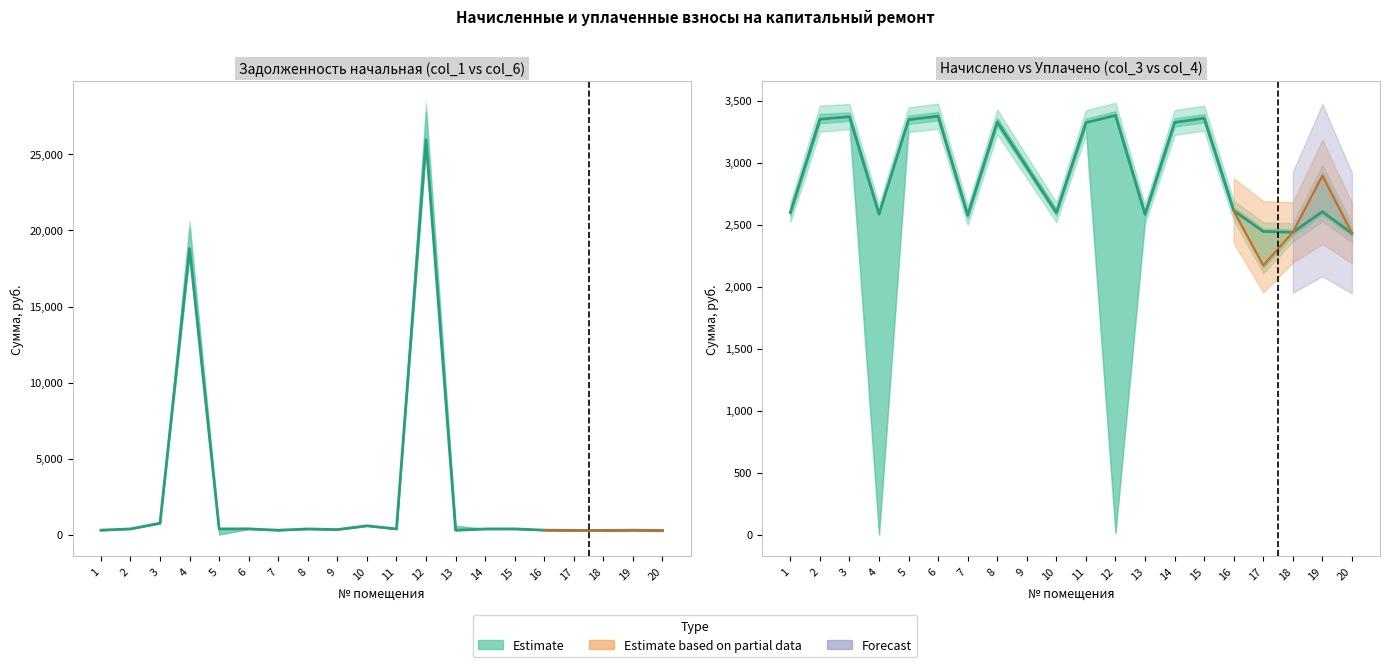

Read the задолженность (col_1) value at 13.

284.4